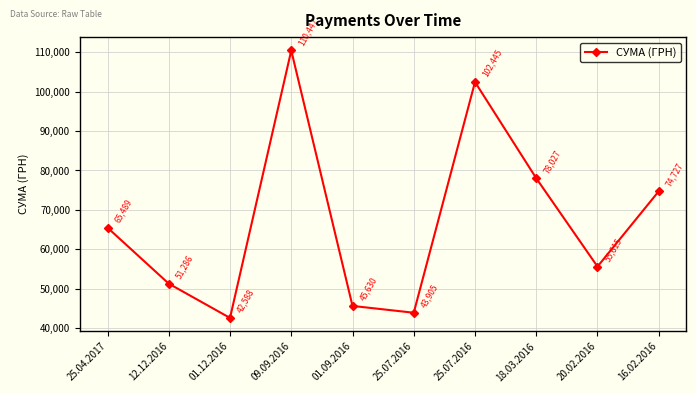

What is the value of the 3rd point from the left?

42588.0